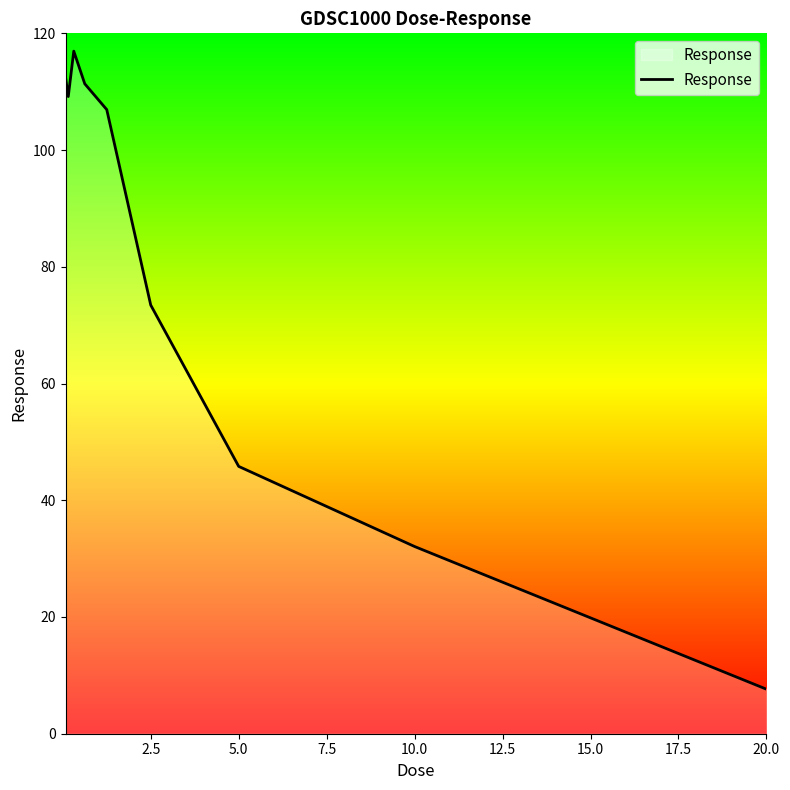

True or false: the data has more than 2 interior local peaks.

False